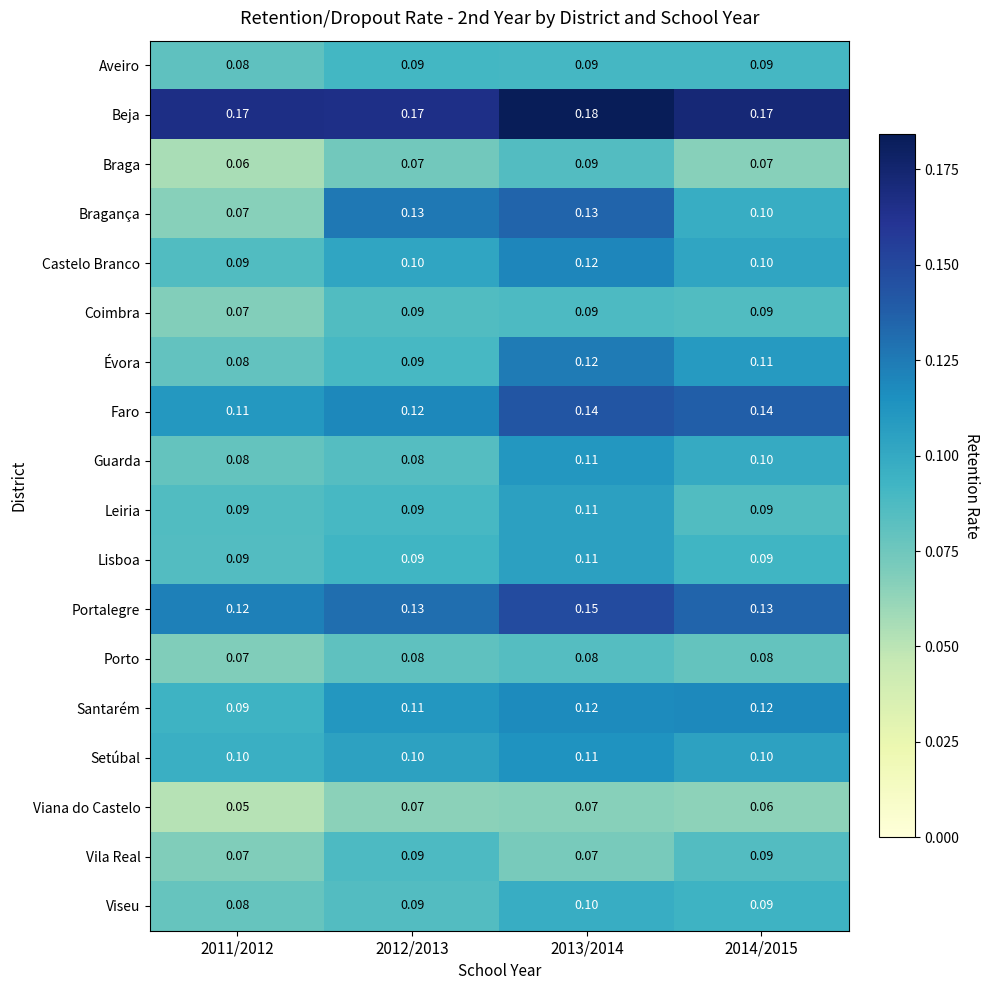

Which series has the largest total across all categories?

Beja